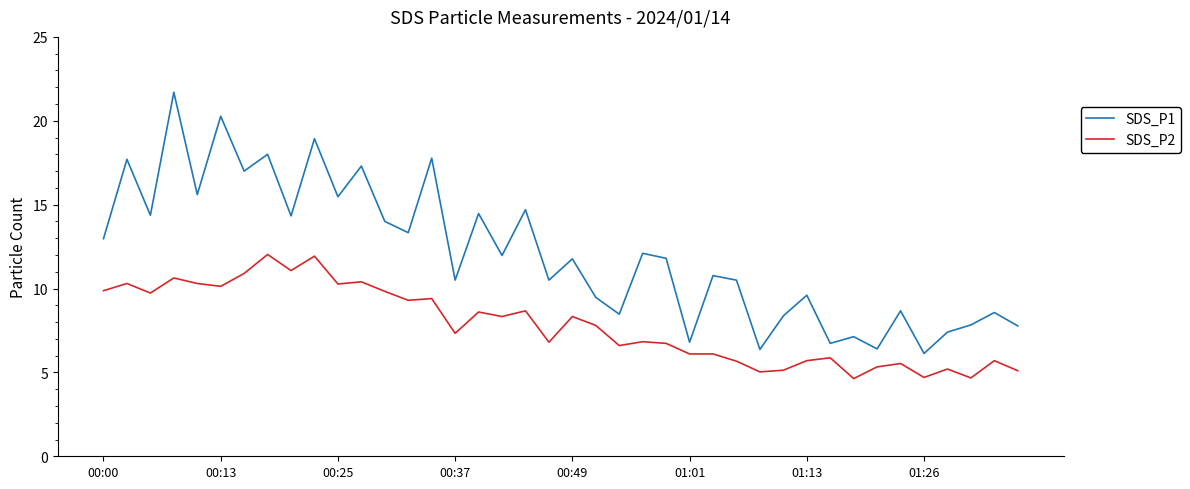

Rank the series by their average value, from highest to lowest.

SDS_P1, SDS_P2